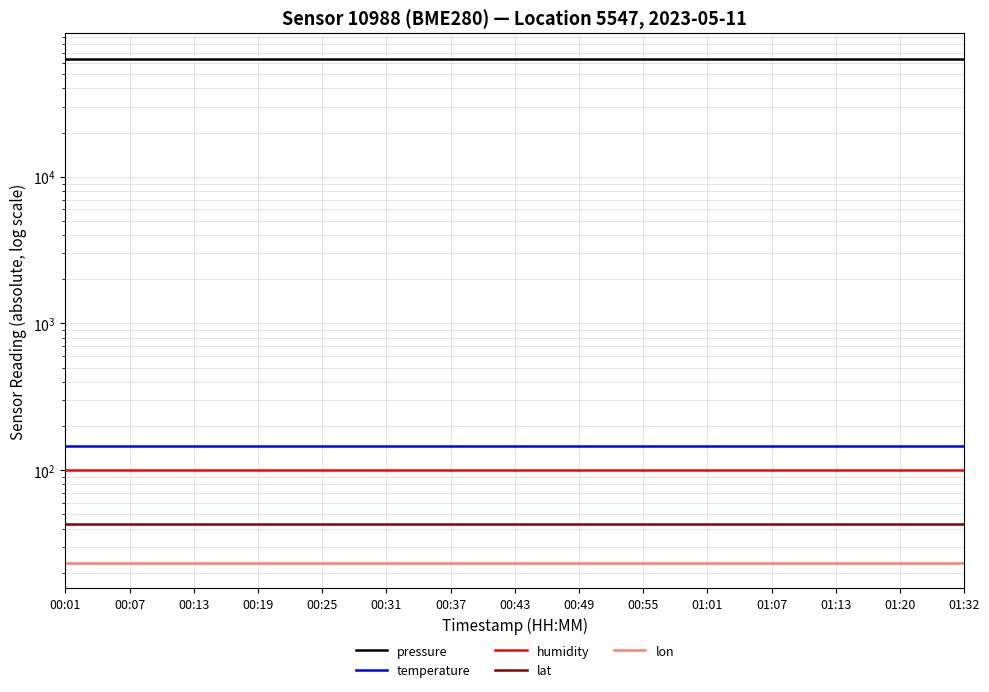

Which series has the largest range (max minus min)?

pressure